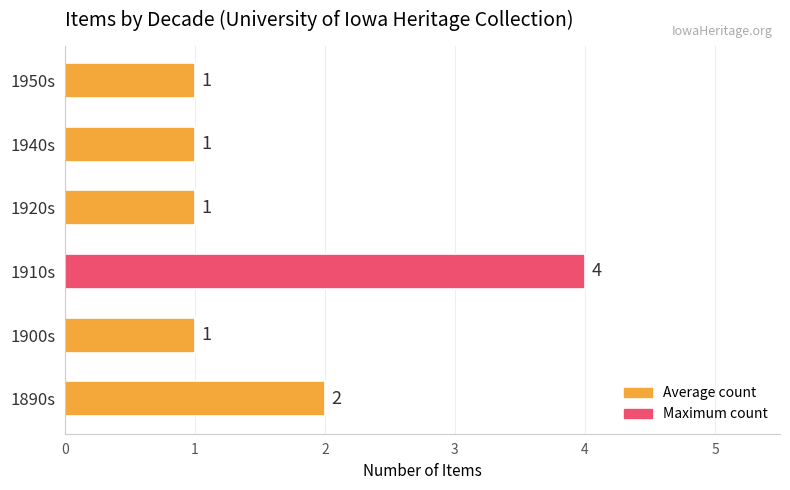

Which label corresponds to the largest value in the chart?

1910s